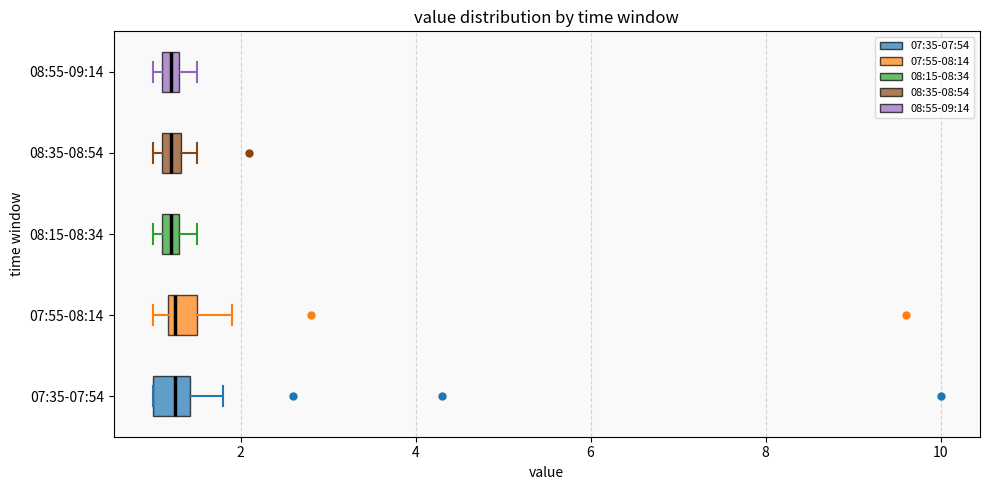

Where does the right whisker of the box for 07:35-07:54 end on the x-axis? The values are not printed on the chart, so give them approximately, as read against the axis.

1.8